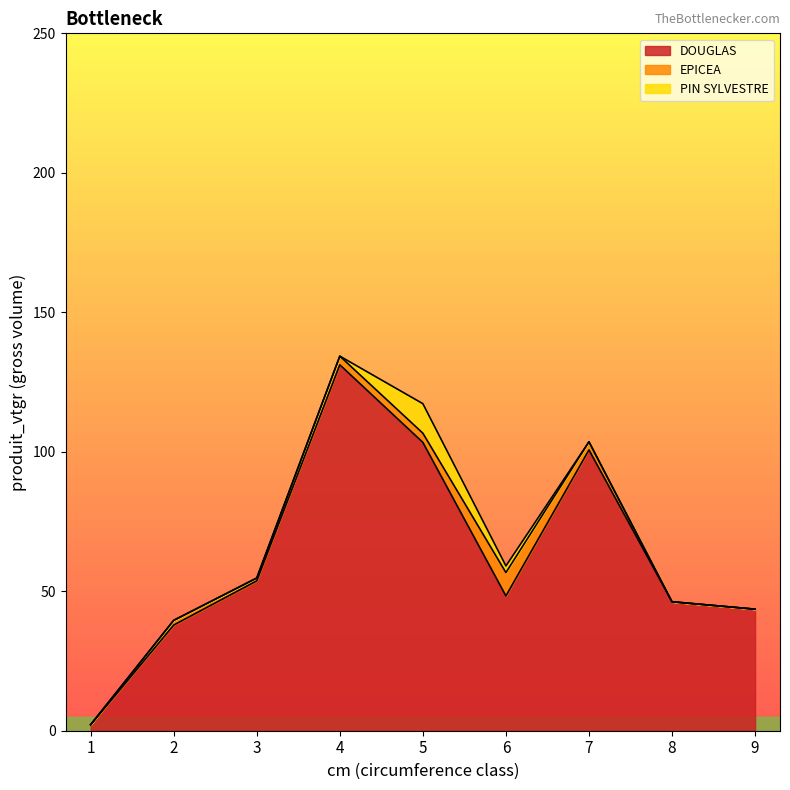

At which category does DOUGLAS reach its first local valley?

6